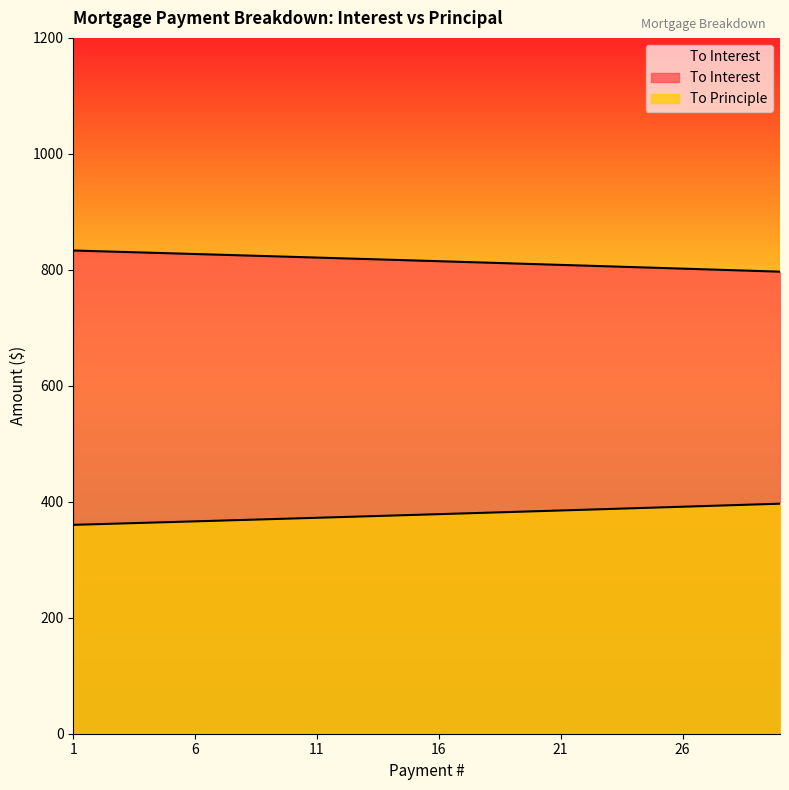

The To Principle series shows 396.7 at 30. True or false?

True